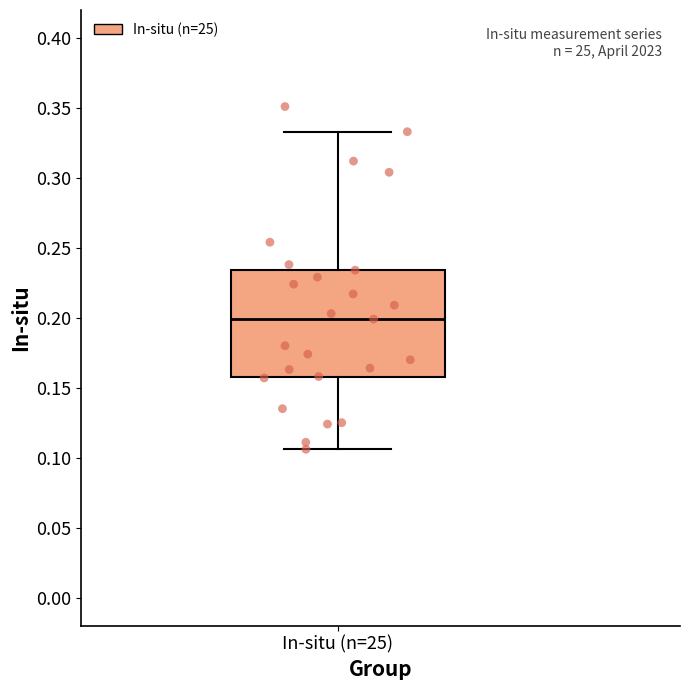

Read this box plot against the y-axis: the position of the median line, the range covered by the box, and the ends of both whiskers. The values are not printed on the chart, so give them approximately, as read against the axis.

median 0.200, box 0.160 to 0.235, whiskers 0.105 to 0.335